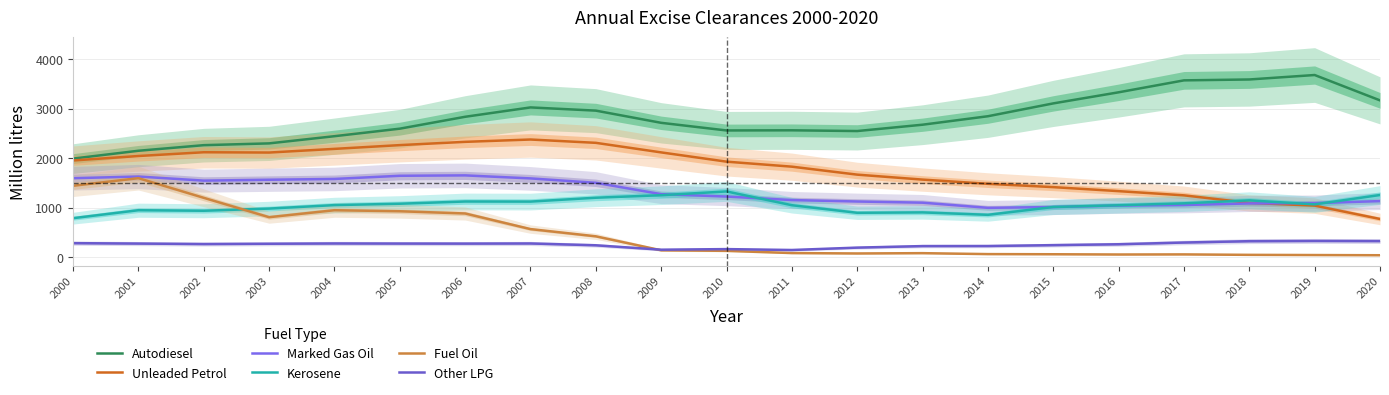

How many times do Fuel Oil and Kerosene cross each other?

1